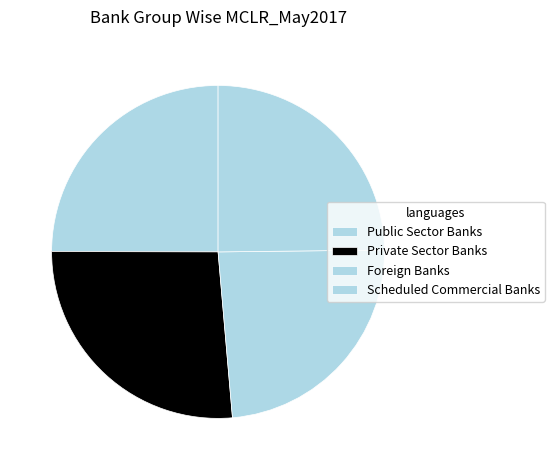

How many slices are in this pie chart?

4